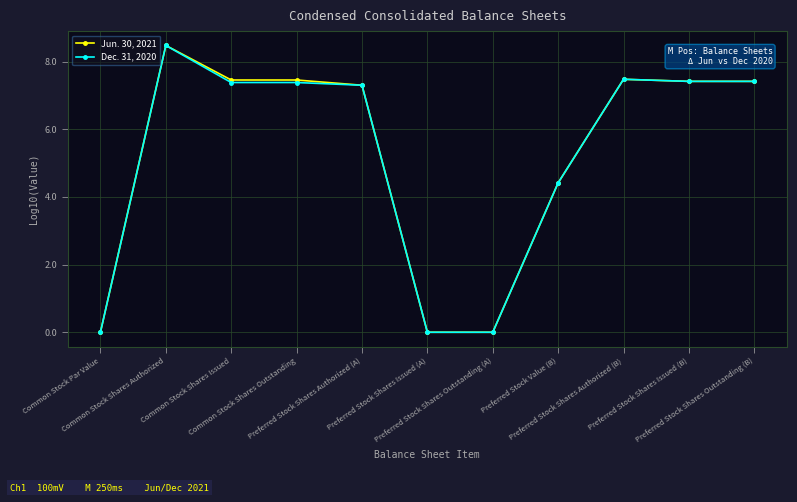

List the series in order of their overall mean, highest first.

Jun. 30, 2021, Dec. 31, 2020